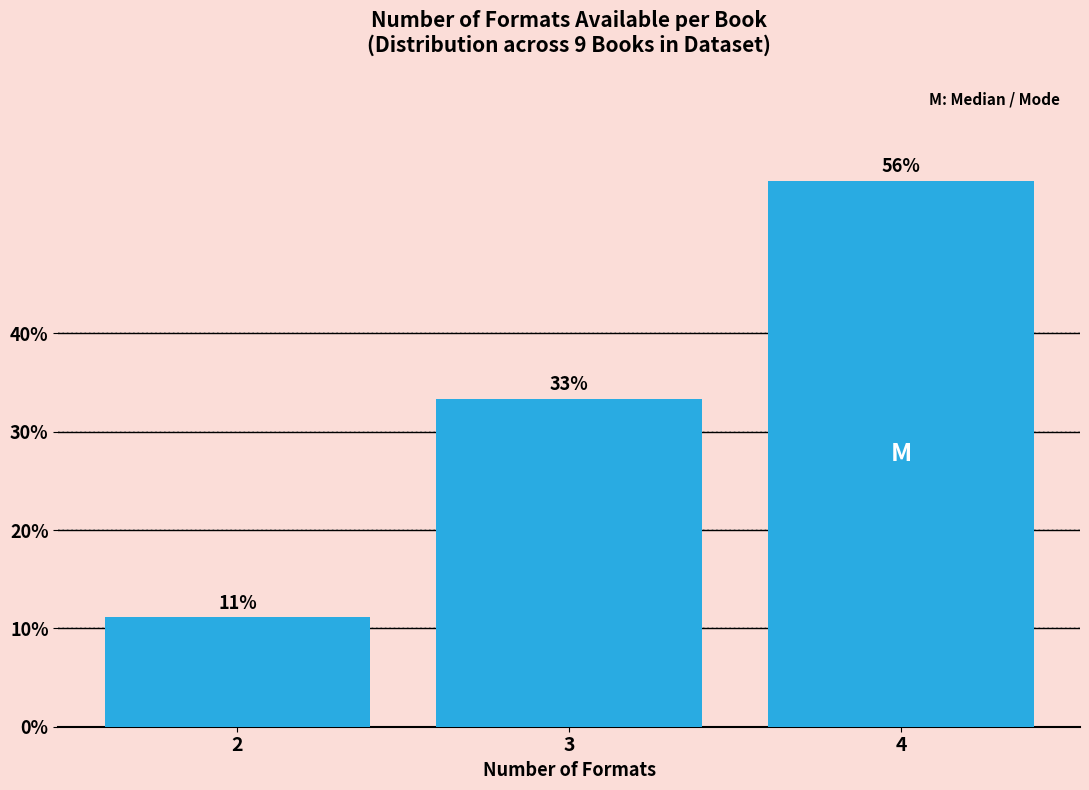

Does the chart contain any negative values?

No